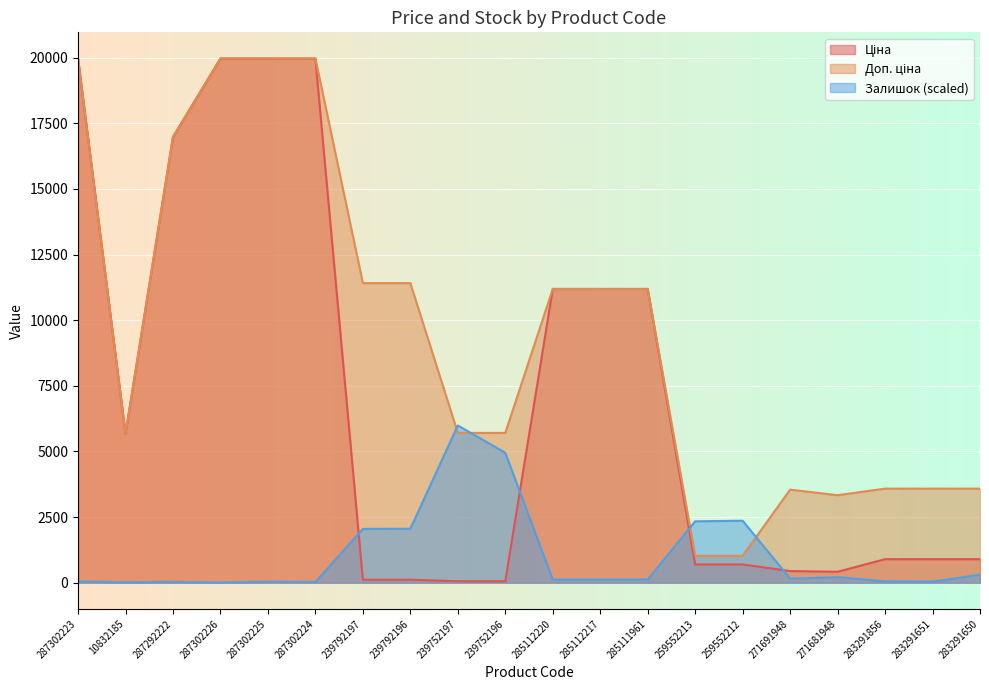

In Залишок, how many points are lower than both neighbors (excluding endpoints)?

5